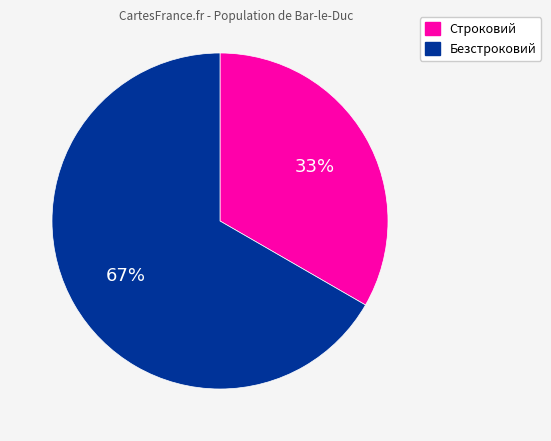

What is the ratio of the value at Безстроковий to the value at Строковий?

2.0